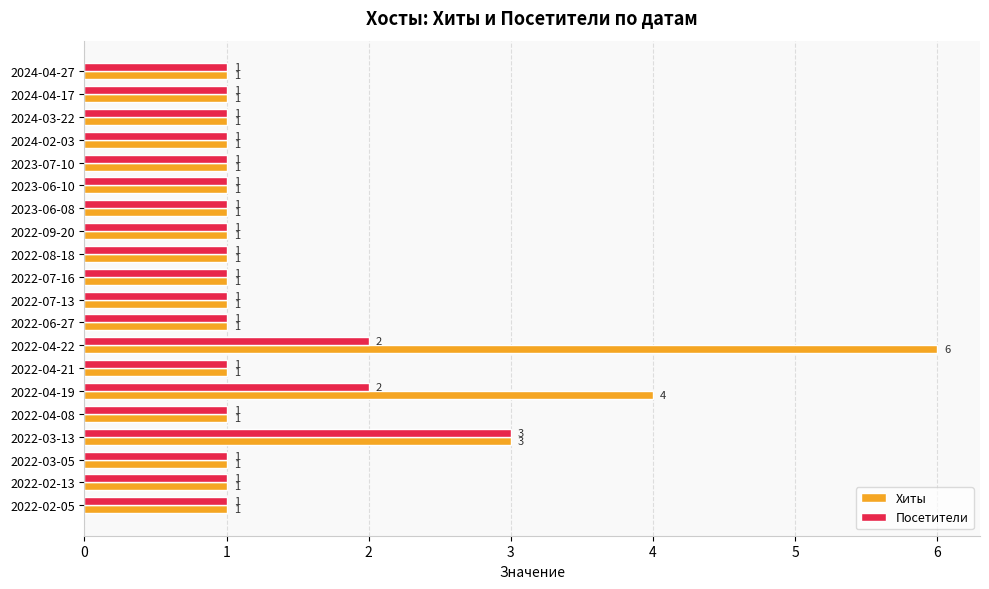

At which category does the chart reach its peak across all series?

2022-04-22